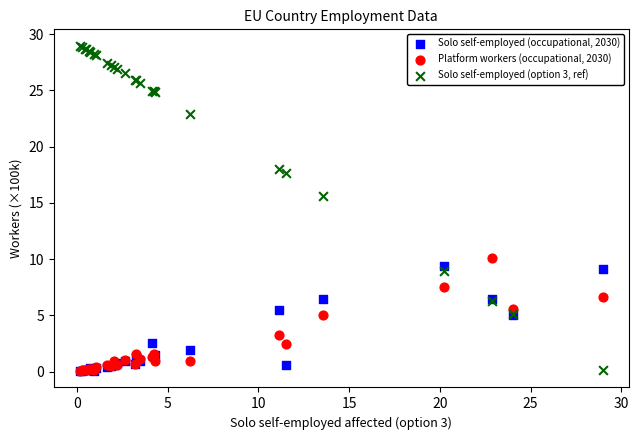

Which series reaches the maximum Y coordinate?

Solo self-employed (option 3, ref)